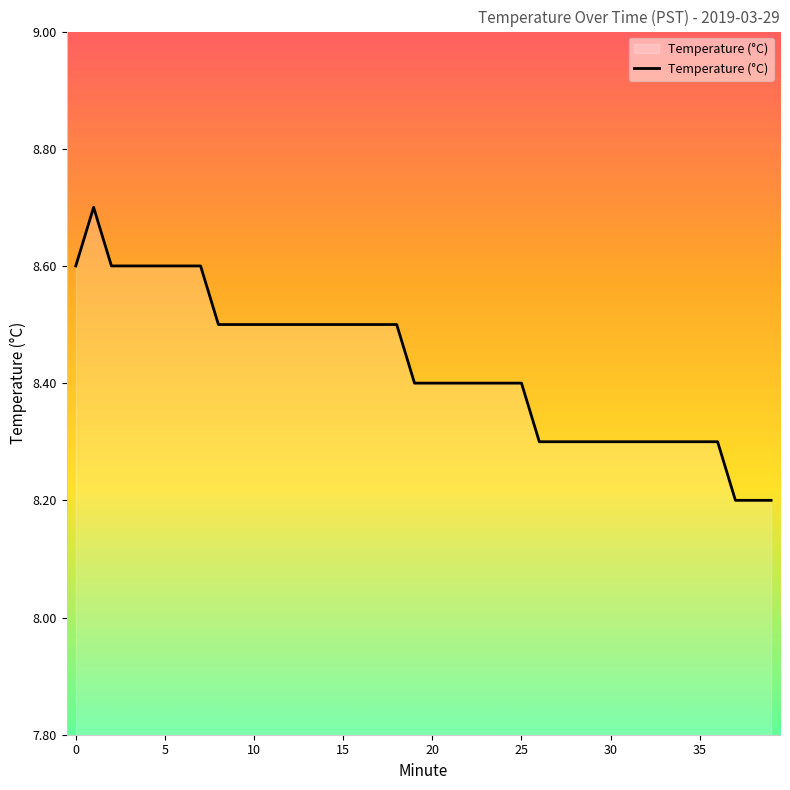

What is the greatest value displayed?

8.7